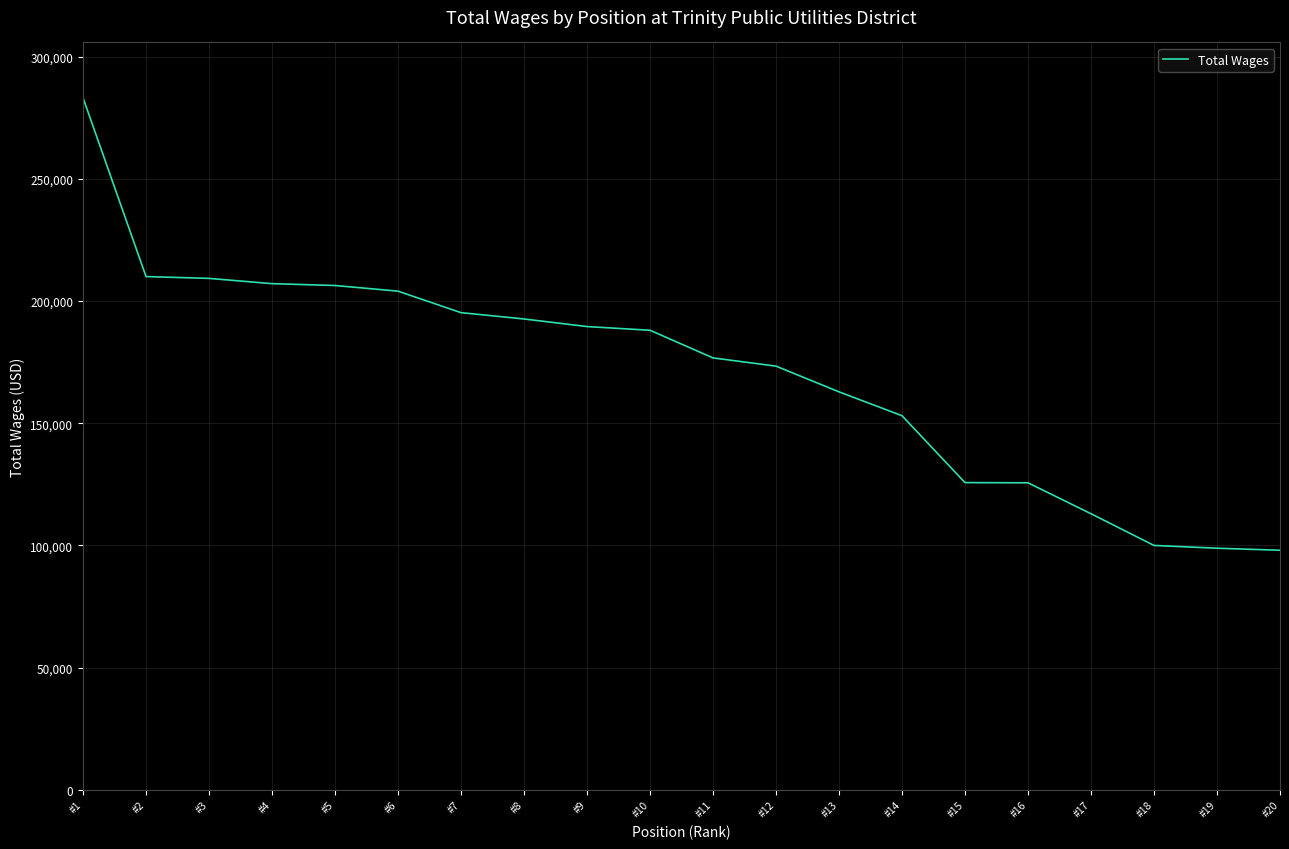

The value at #11 is 81911. True or false?

False